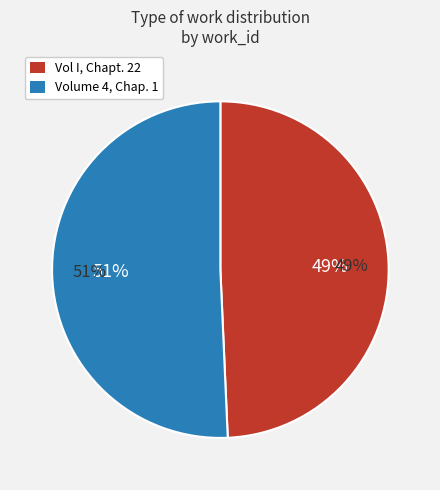

How many slices are in this pie chart?

2